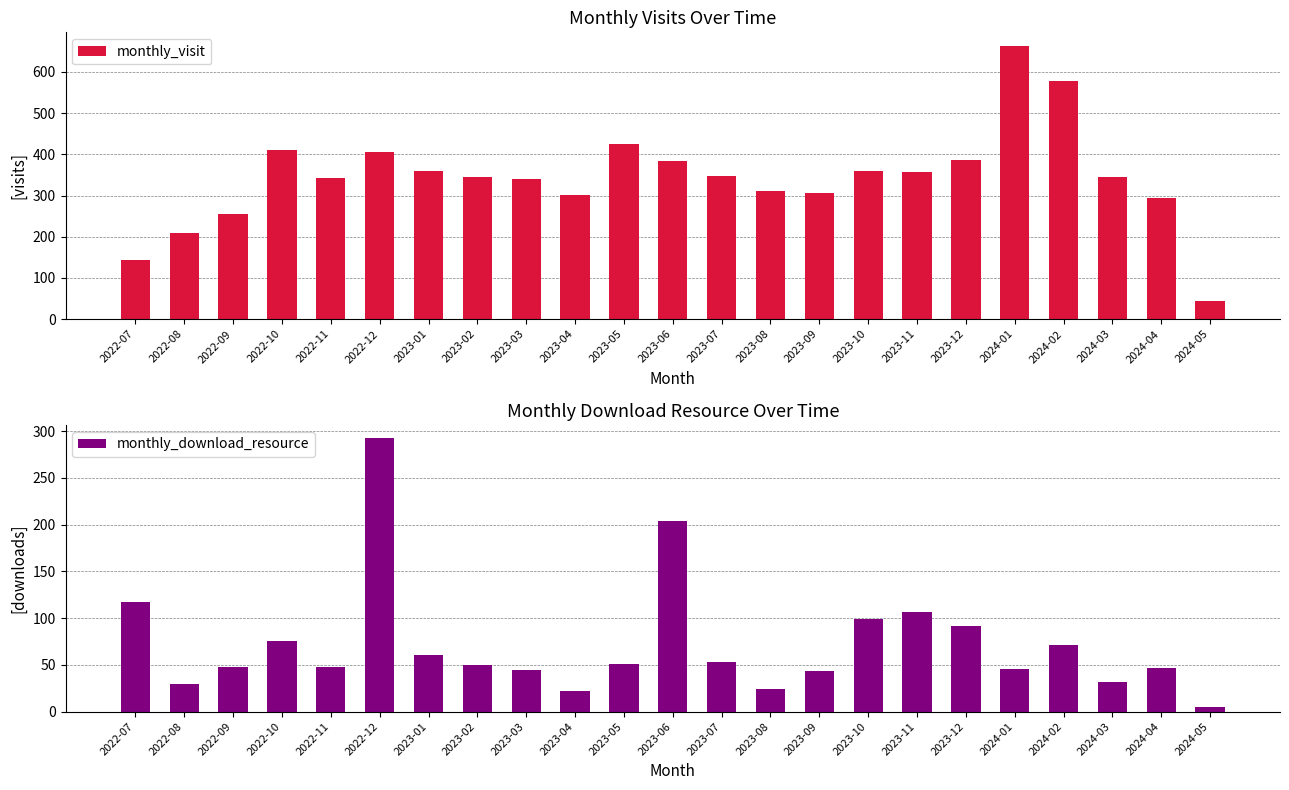

How many data points in monthly_visit are less than 344?

10